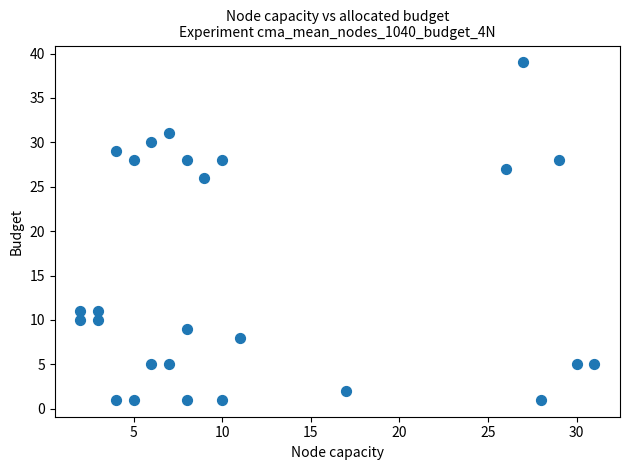

What is the range of X values (max minus min)?

29